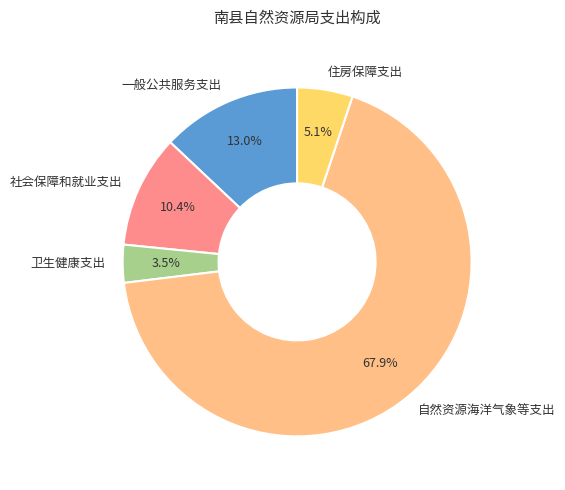

To the nearest percent, what is the combined percentage of 卫生健康支出 and 自然资源海洋气象等支出?

71%